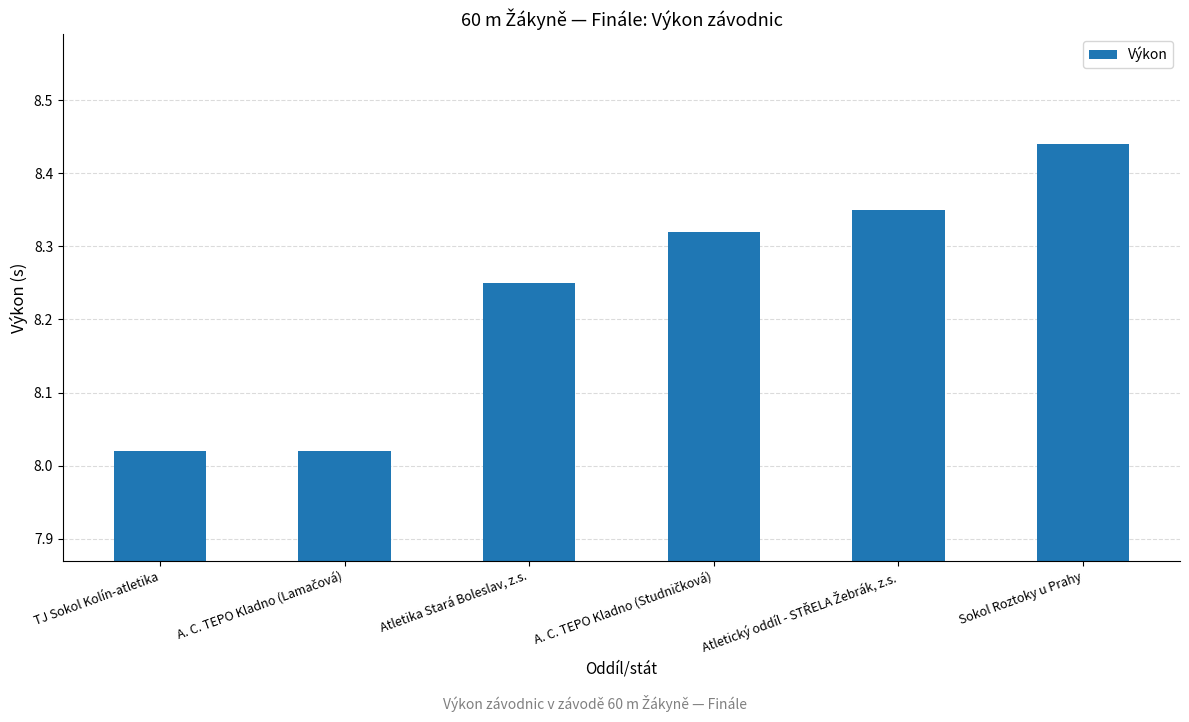

What is the ratio of the value at Sokol Roztoky u Prahy to the value at Atletika Stará Boleslav, z.s.?

1.0